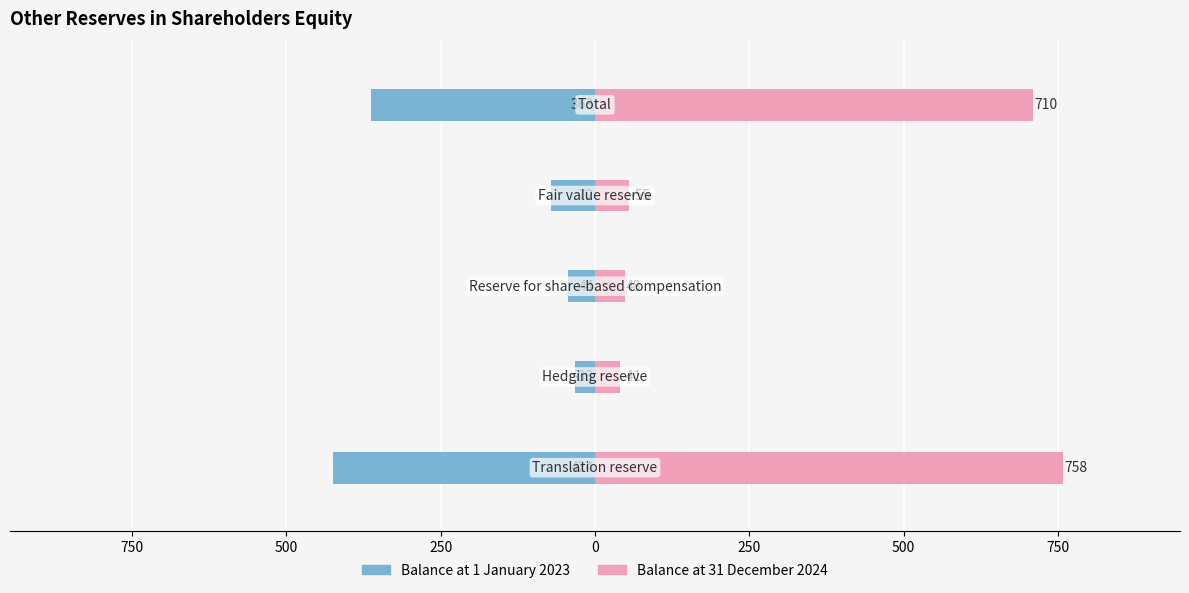

What is the sum of all Balance at 1 January 2023 values?

-936